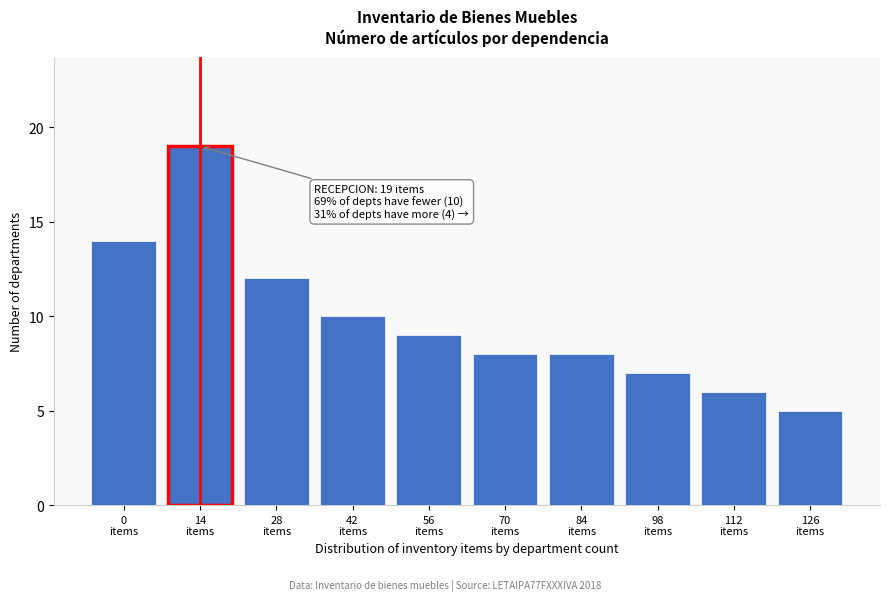

Reading left to right, extract all data points from this chart.

14	19	12	10	9	8	8	7	6	5